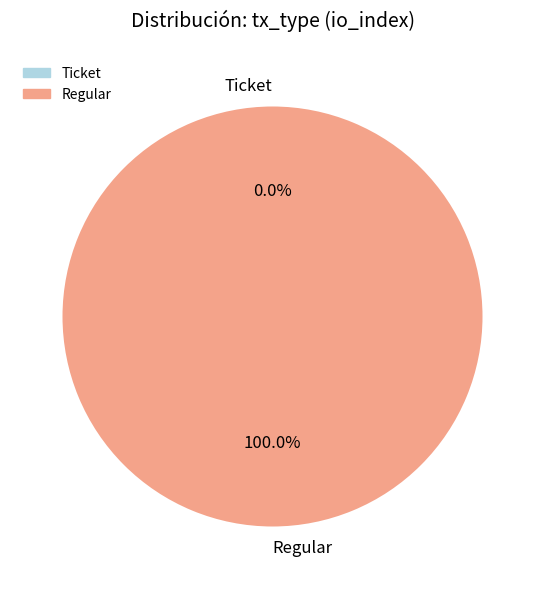

What is the total percentage of Ticket and Regular?

100.0%